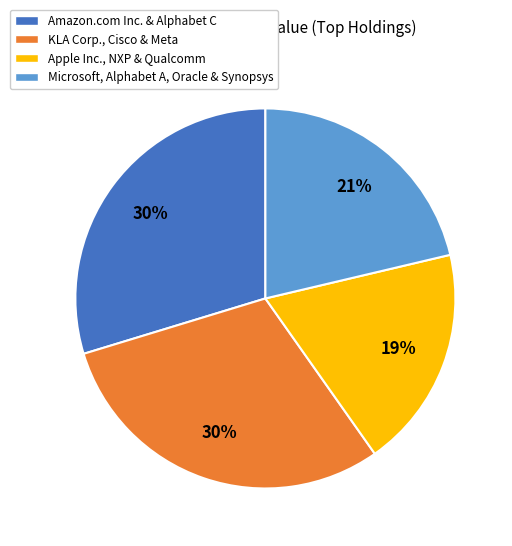

Is the sum of Apple Inc., NXP & Qualcomm and KLA Corp., Cisco & Meta greater than half?

No